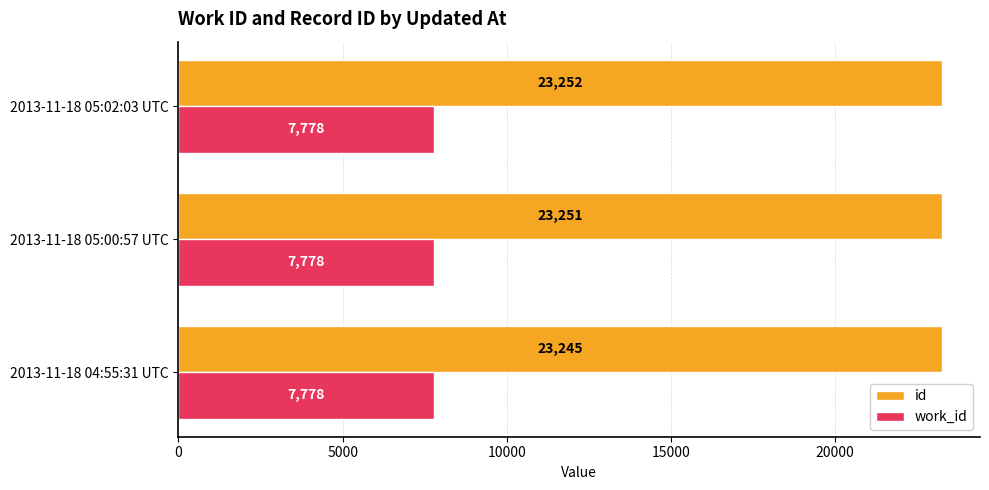

What is the average value of the id series?

23249